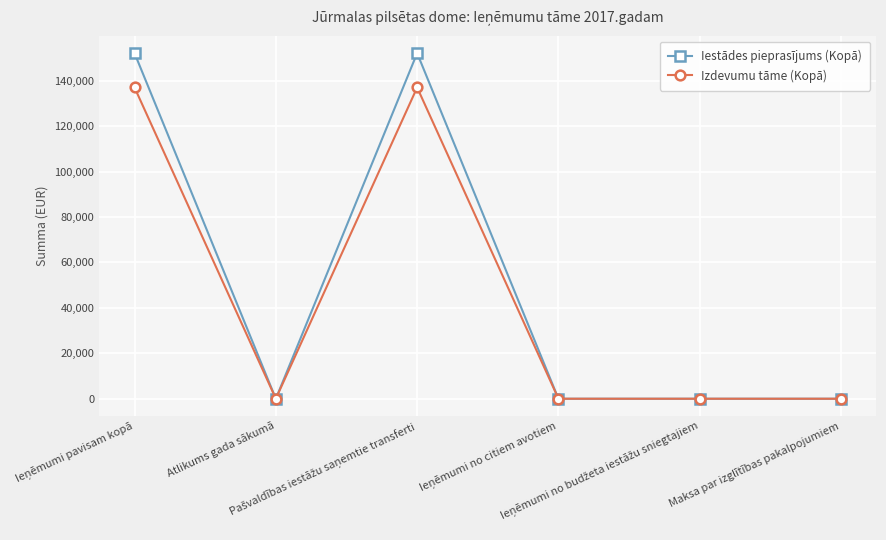

Count the Izdevumu tāme (Kopā) values in the range 0 to 137011.

6